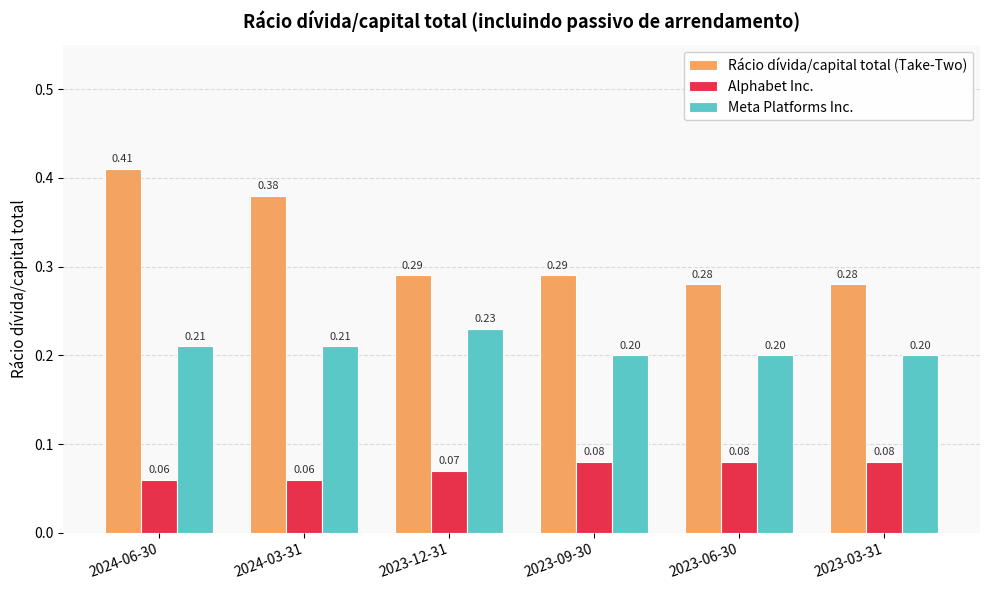

Rank the series at 2024-03-31 from highest to lowest value.

Rácio dívida/capital total (Take-Two), Meta Platforms Inc., Alphabet Inc.